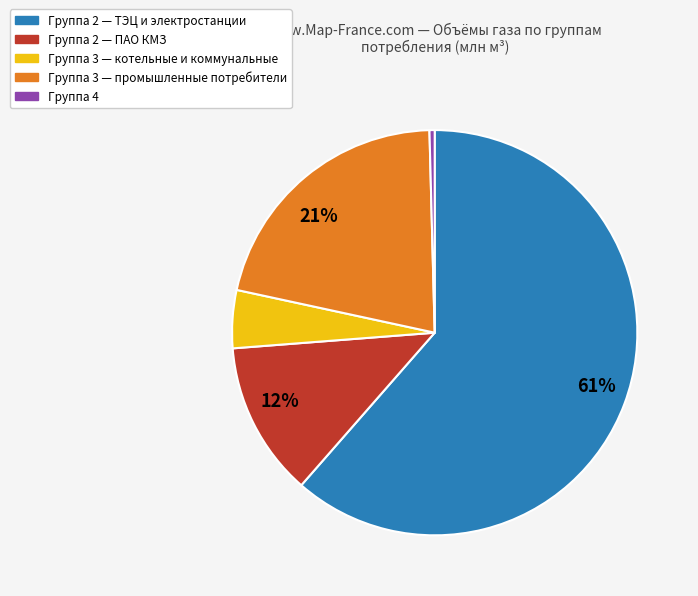

Count the number of slices in the pie.

5